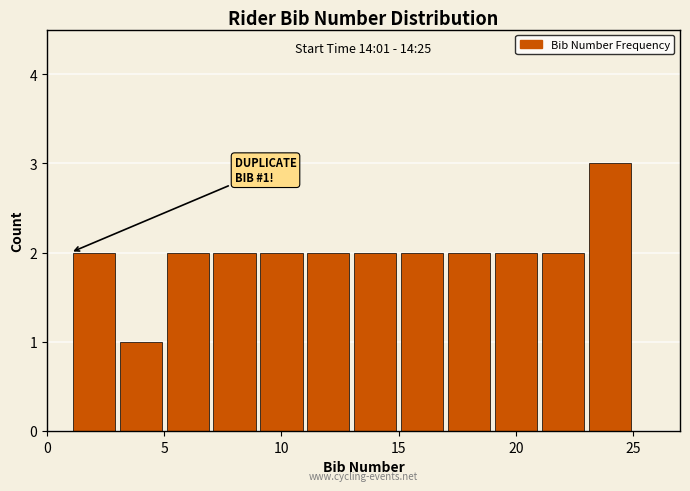

Over which range of the x-axis is the bar tallest?

23 to 25